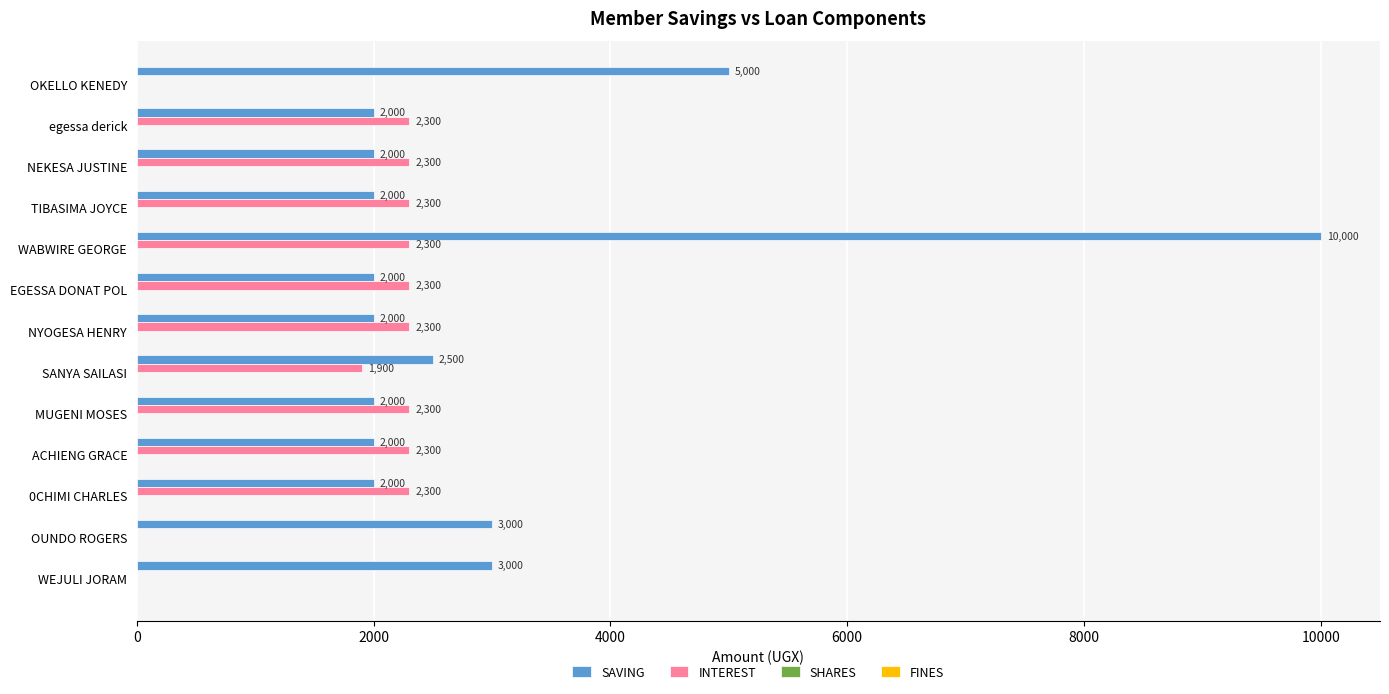

Which series has the largest total across all categories?

SAVING